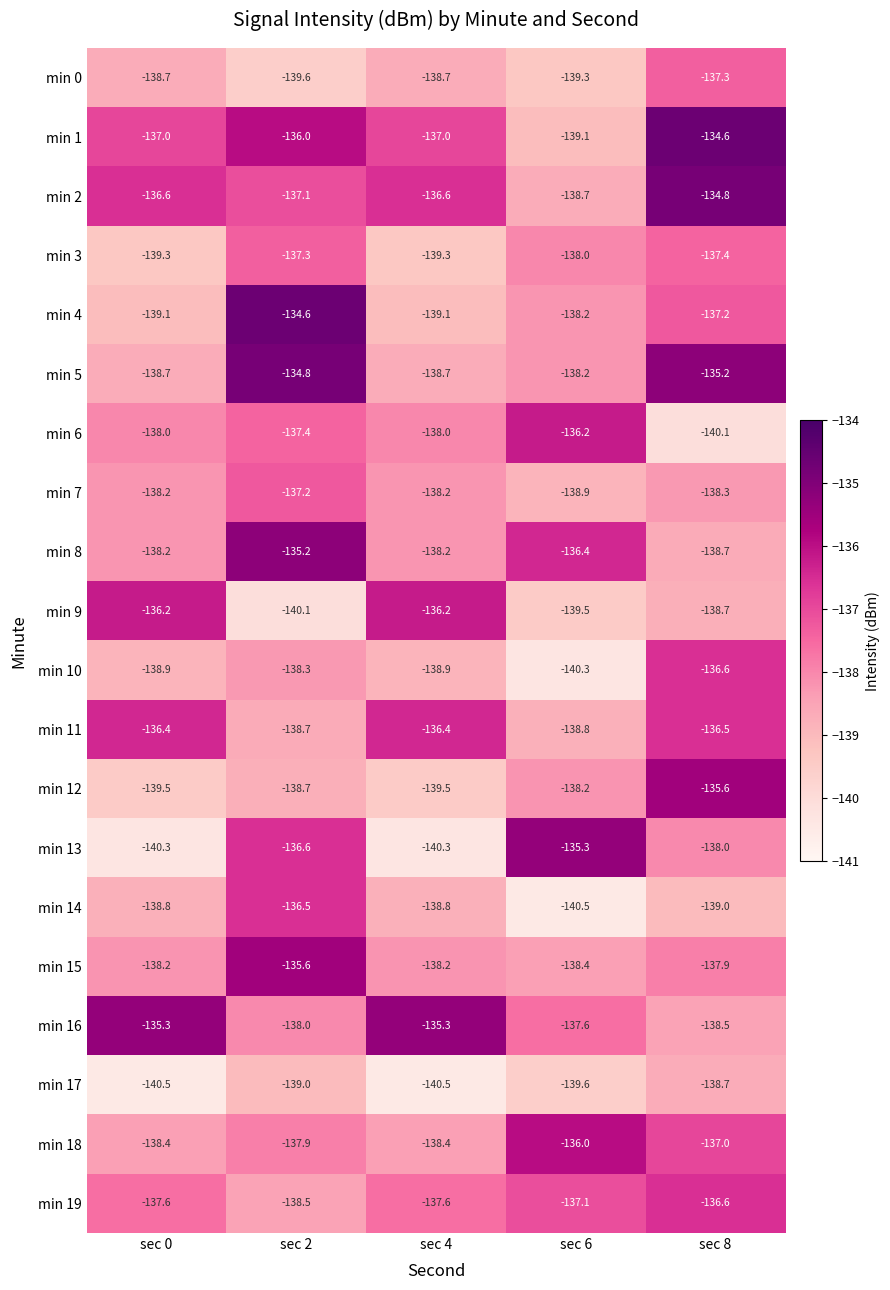

Which series has the largest range (max minus min)?

min 13